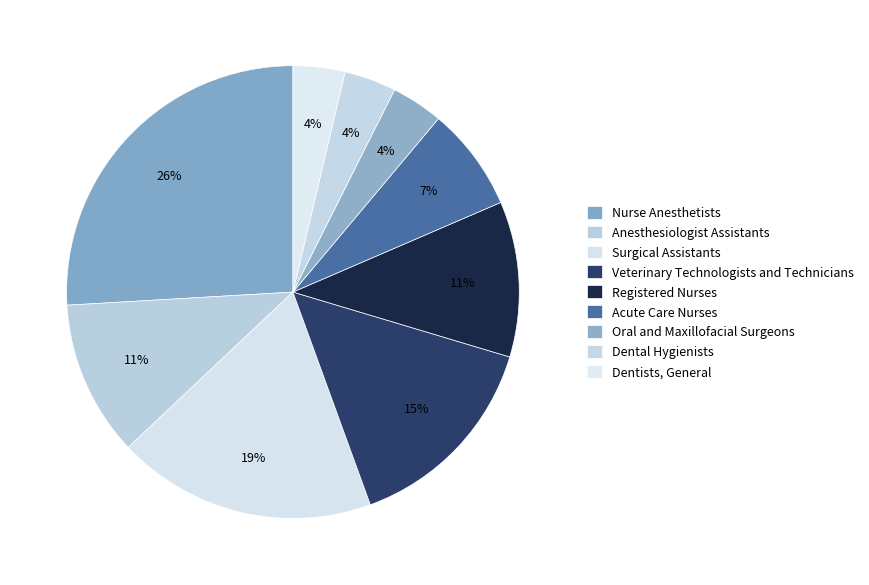

Does any single category account for the majority?

No